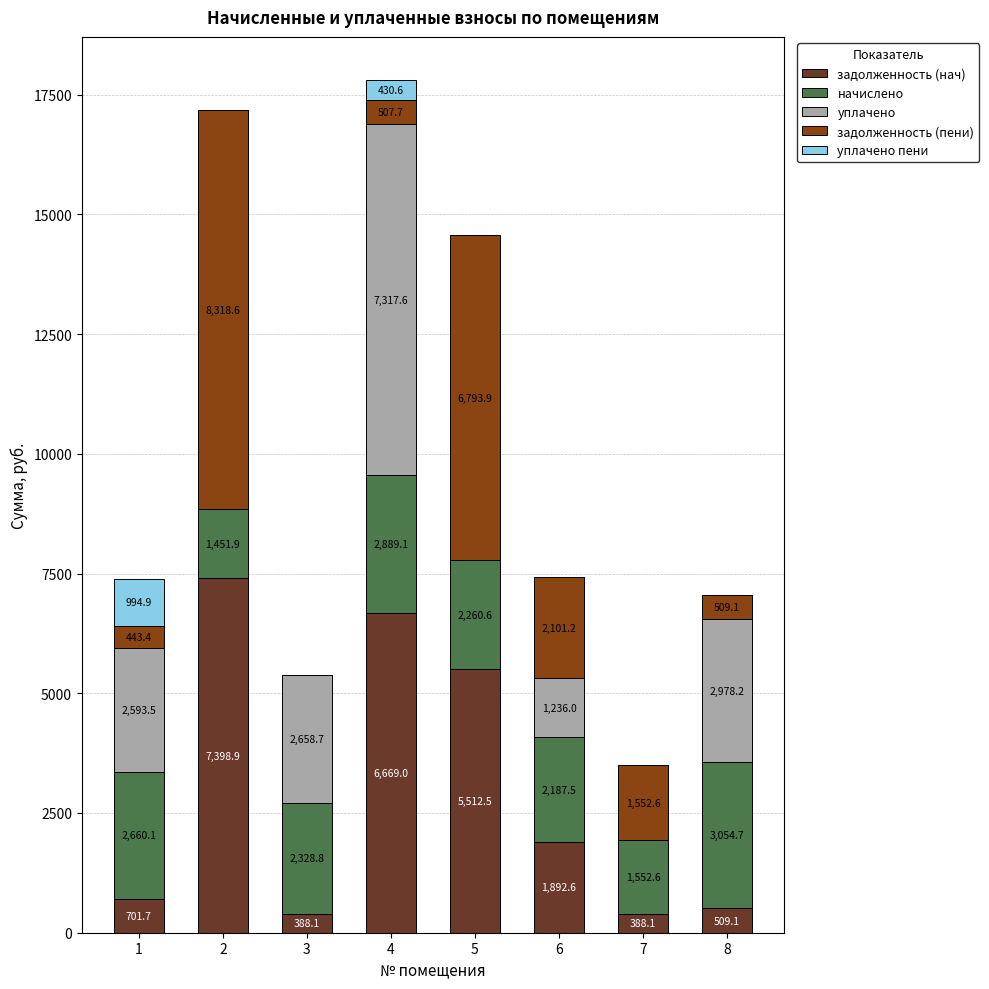

How many distinct data groups are displayed?

5